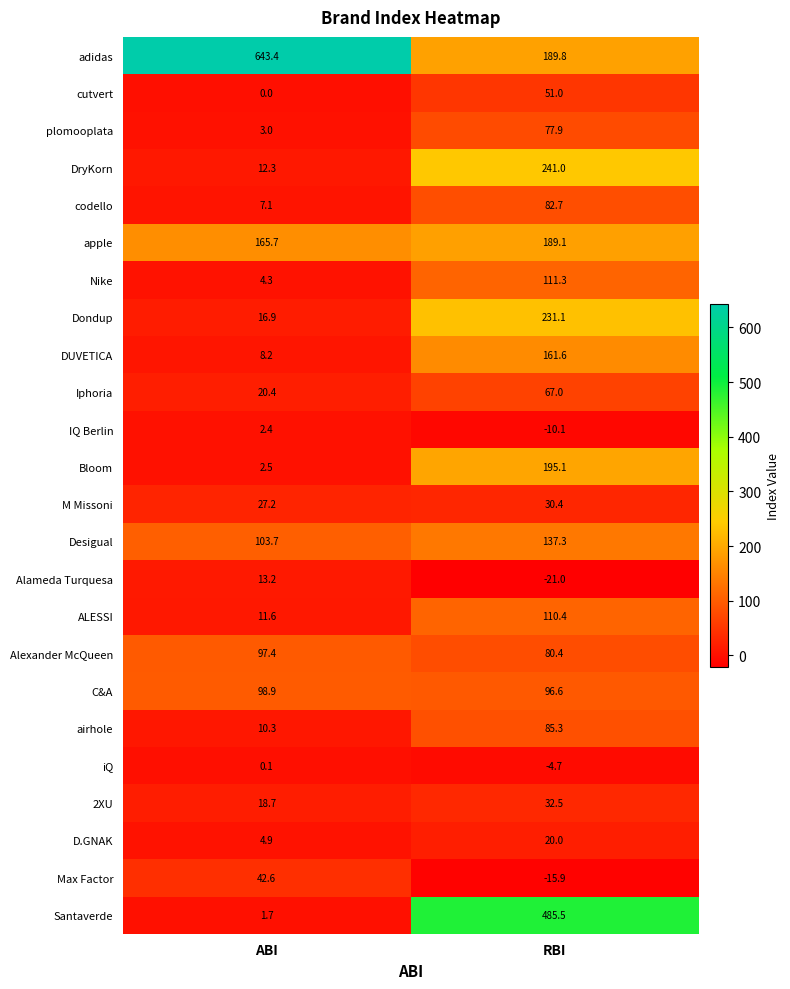

How many negative values does the iQ series have?

1